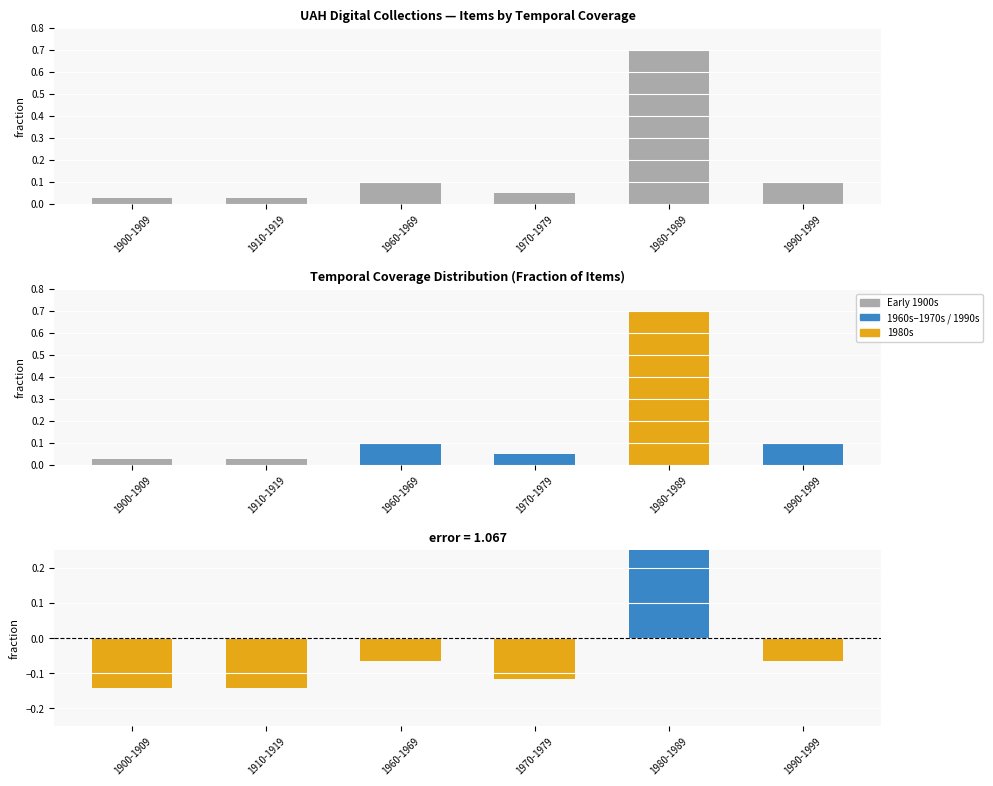

Reading left to right, what are all the values shown in this chart?

Items: 1900-1909=0.0	1910-1919=0.0	1960-1969=0.1	1970-1979=0.1	1980-1989=0.7	1990-1999=0.1
Temporal Coverage: 1900-1909=0.0	1910-1919=0.0	1960-1969=0.1	1970-1979=0.1	1980-1989=0.7	1990-1999=0.1
Residual: 1900-1909=-0.1	1910-1919=-0.1	1960-1969=-0.1	1970-1979=-0.1	1980-1989=0.5	1990-1999=-0.1